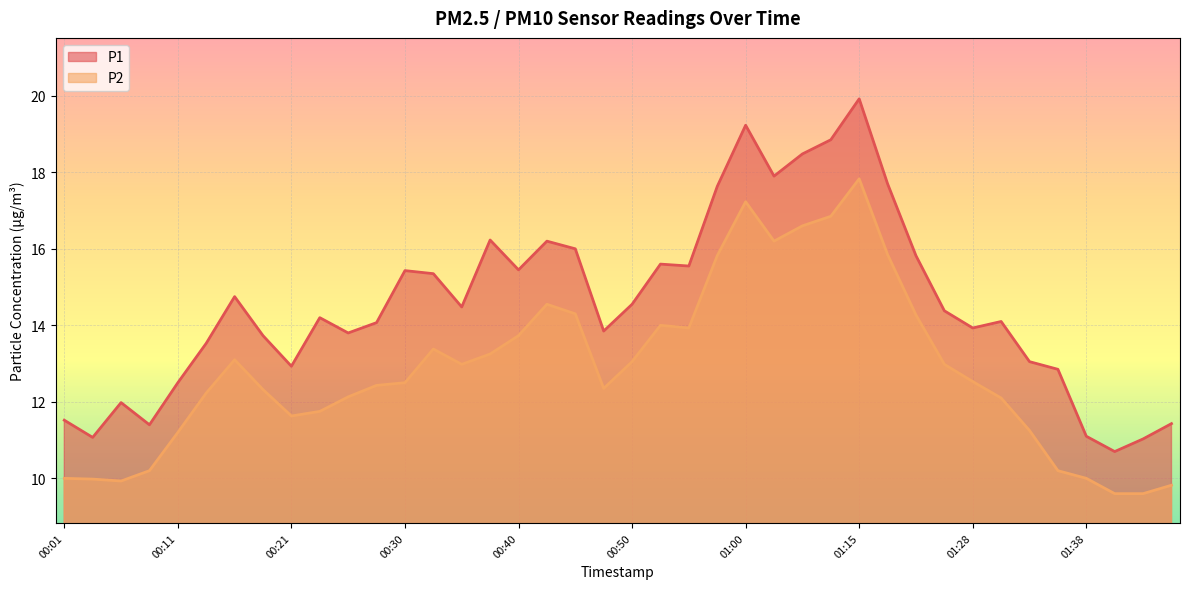

Does the chart display data point markers on the line(s)?

No